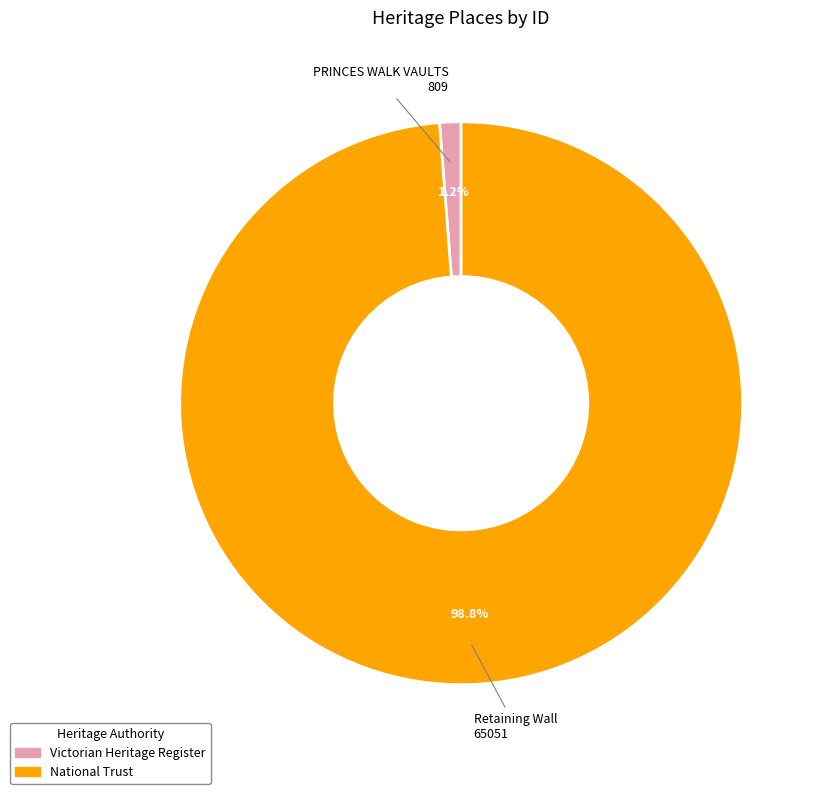

The Retaining Wall slice represents 99% of the pie. True or false?

True